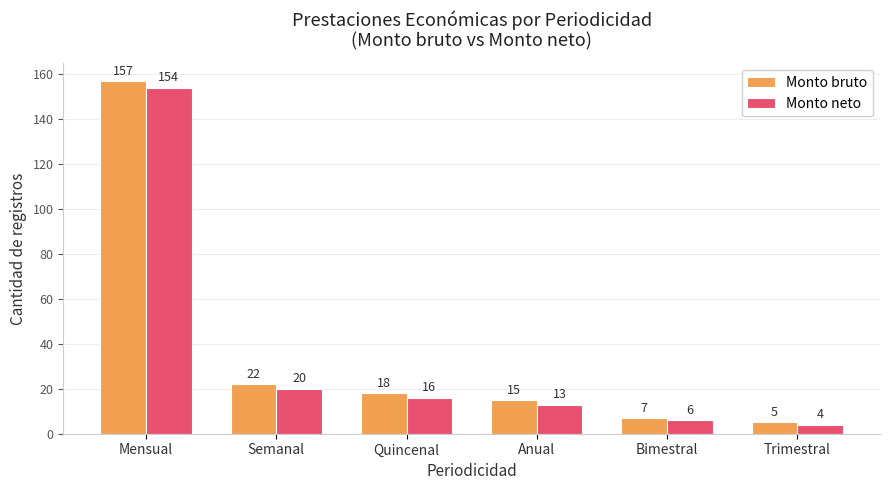

What position from the right is Anual?

3